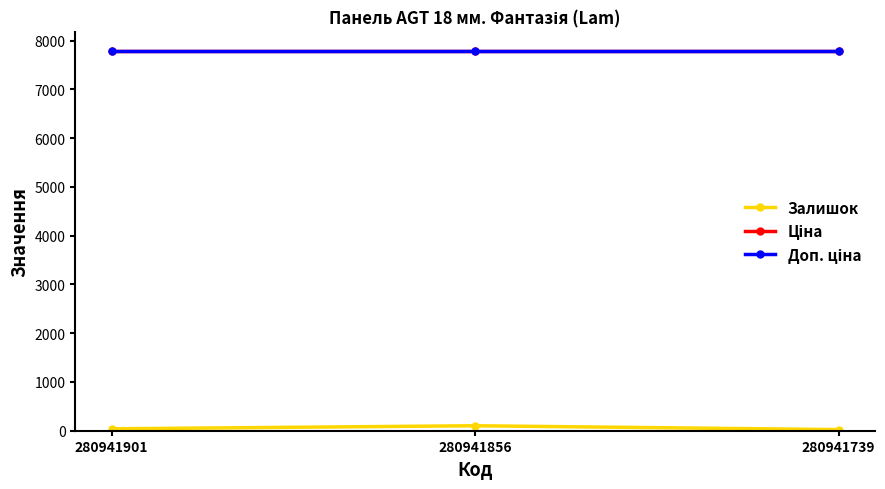

Rank the categories by Доп. ціна value from lowest to highest.

280941901, 280941856, 280941739